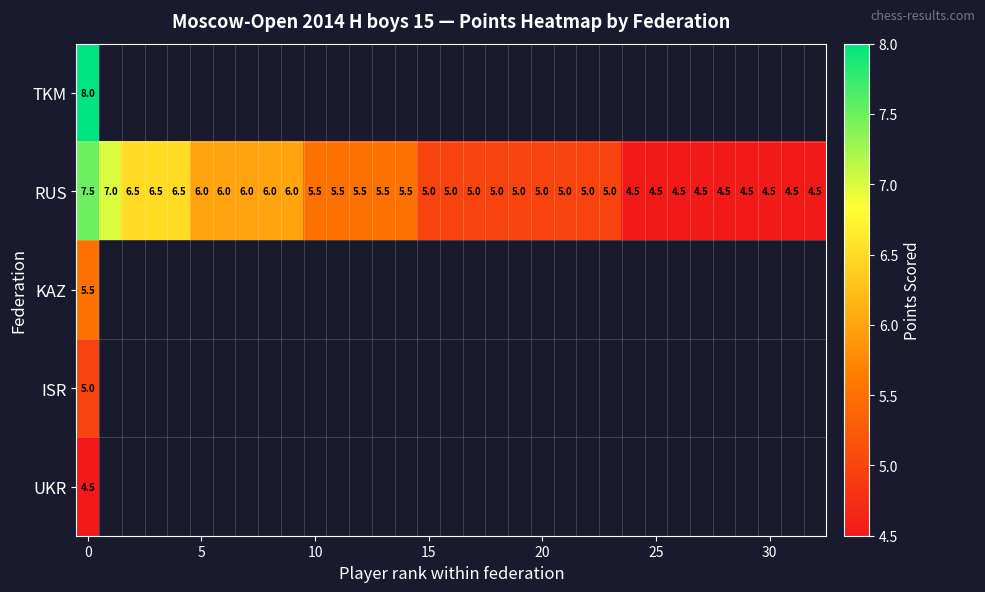

The RUS series shows 5.0 at 20. True or false?

True